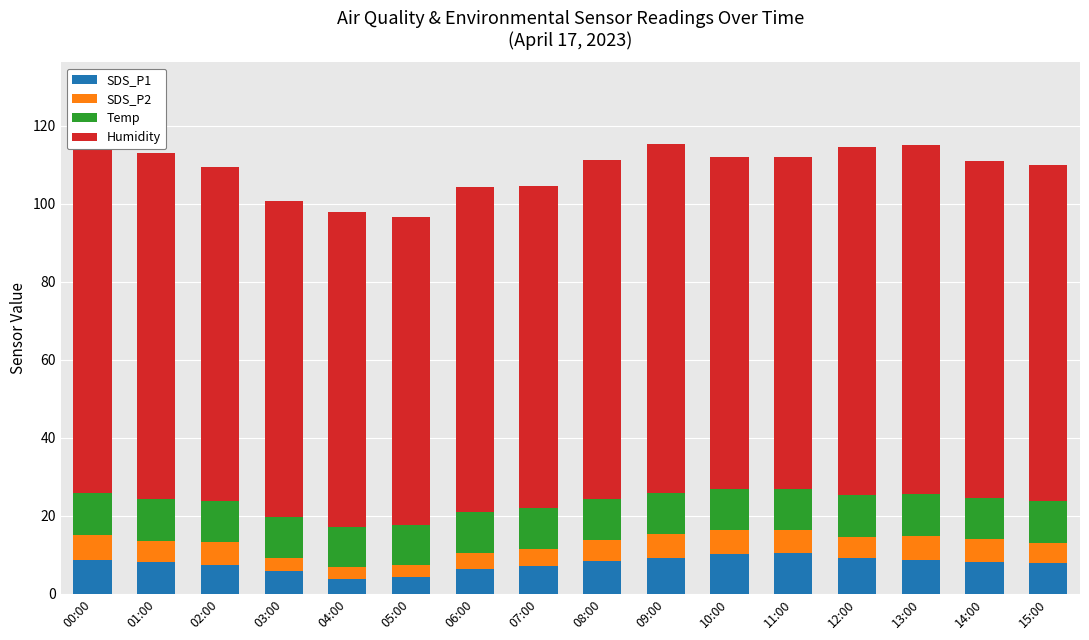

At which label does SDS_P1 reach its minimum?

04:00